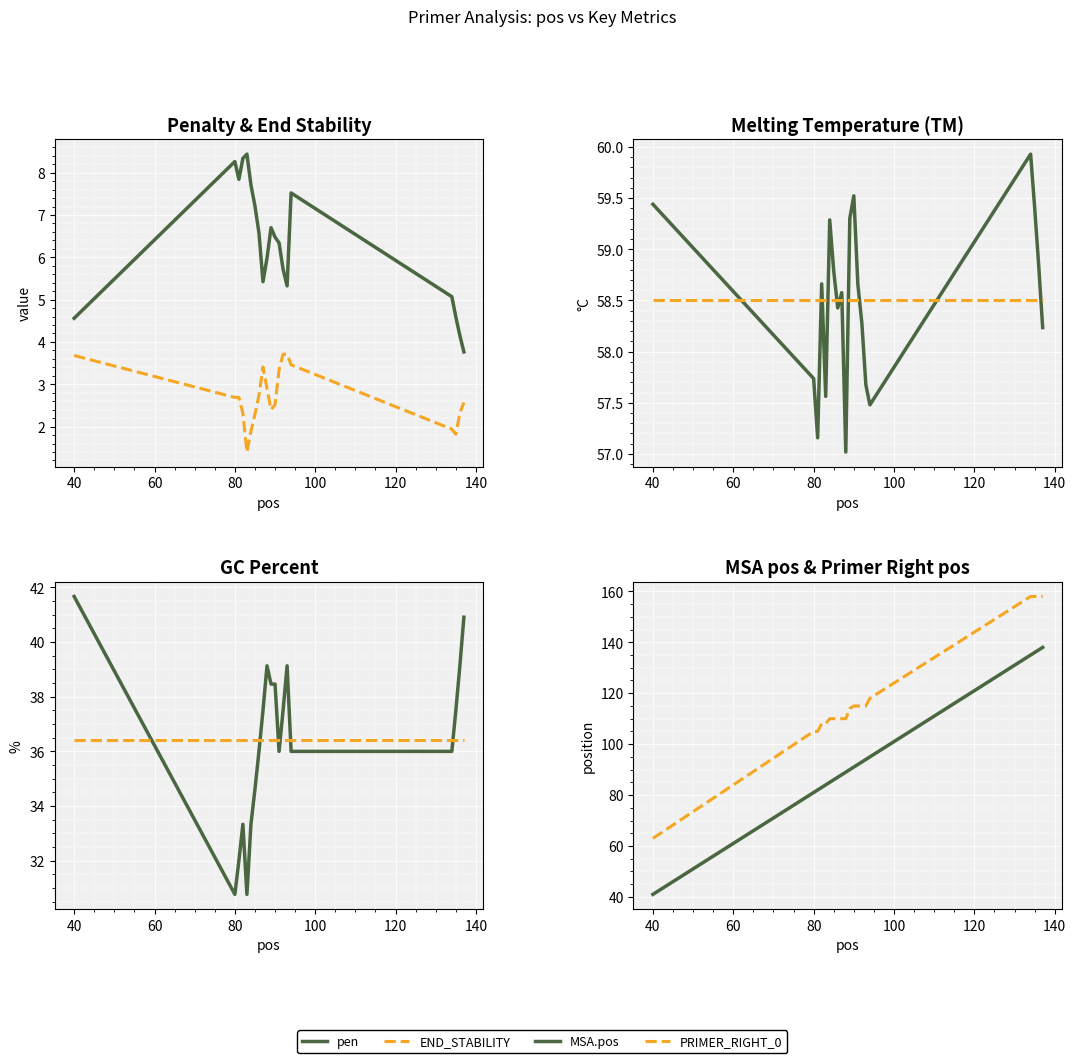

True or false: PRIMER_RIGHT_0_TM has more than 0 points higher than both neighbors.

True